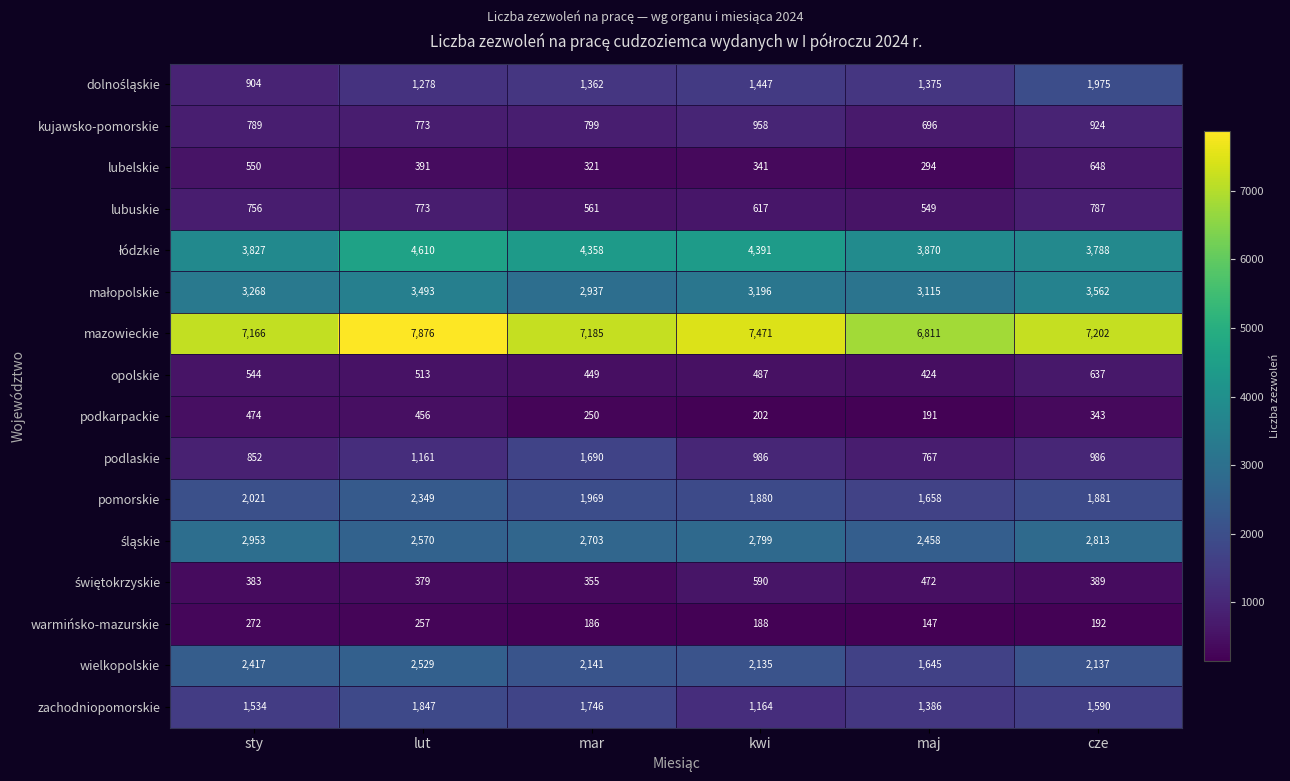

Which category has the highest value across all series?

lut